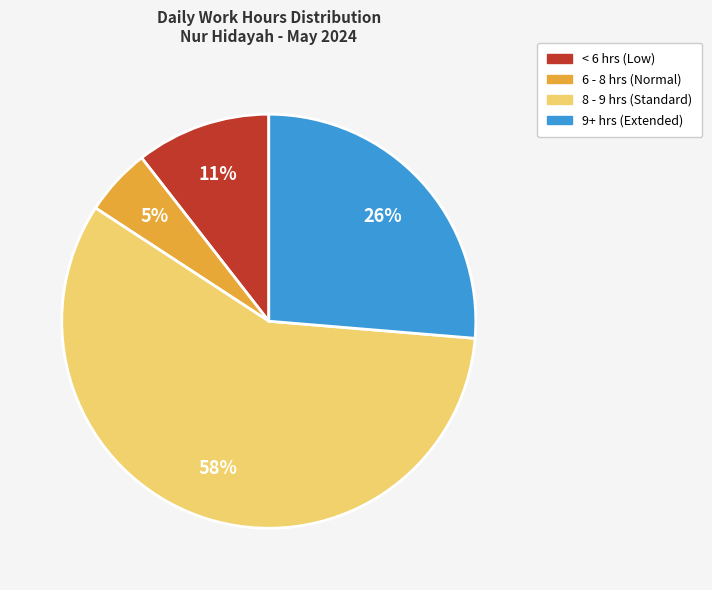

Is there a majority slice in this chart?

Yes